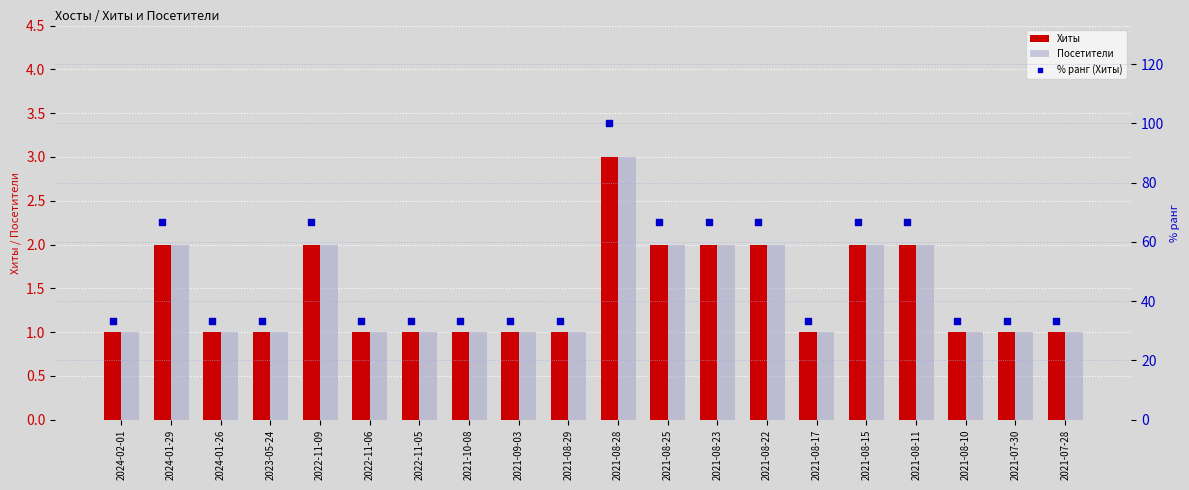

What is the sum of all Посетители values?

29